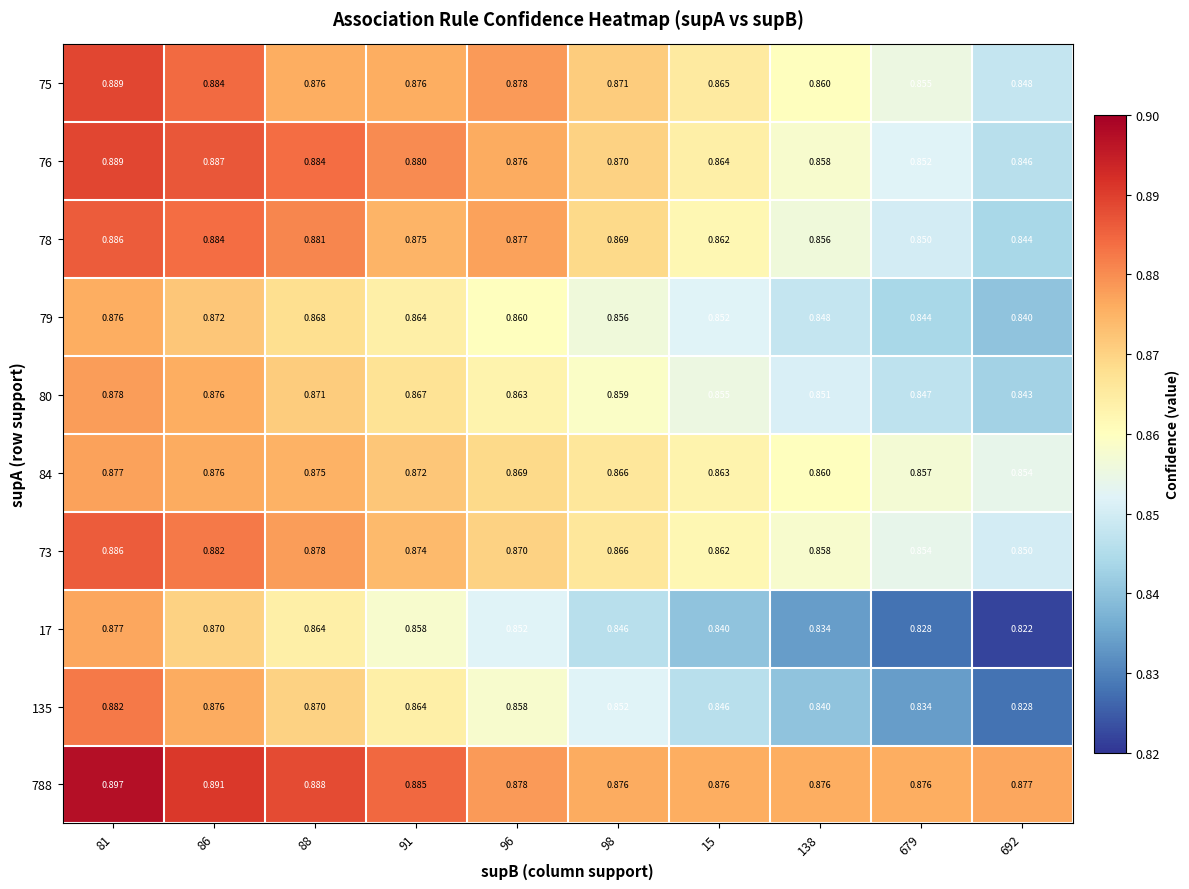

How many categories are shown in the chart?

10